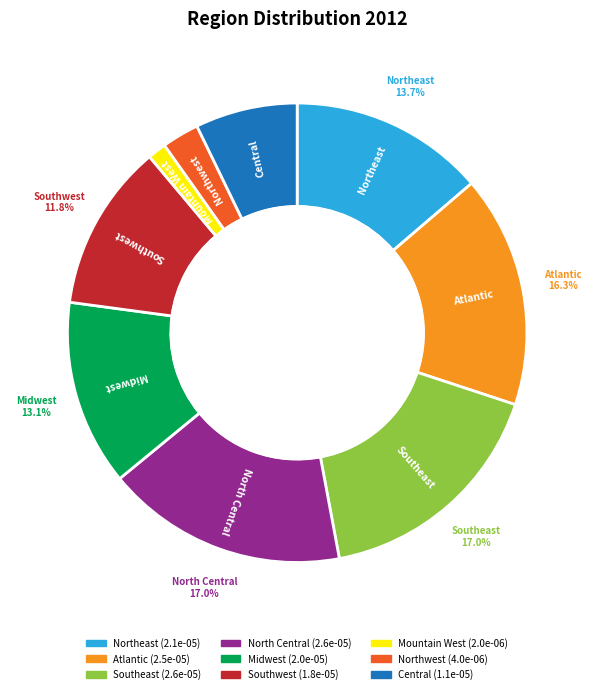

Which category has the biggest portion of the pie?

Southeast